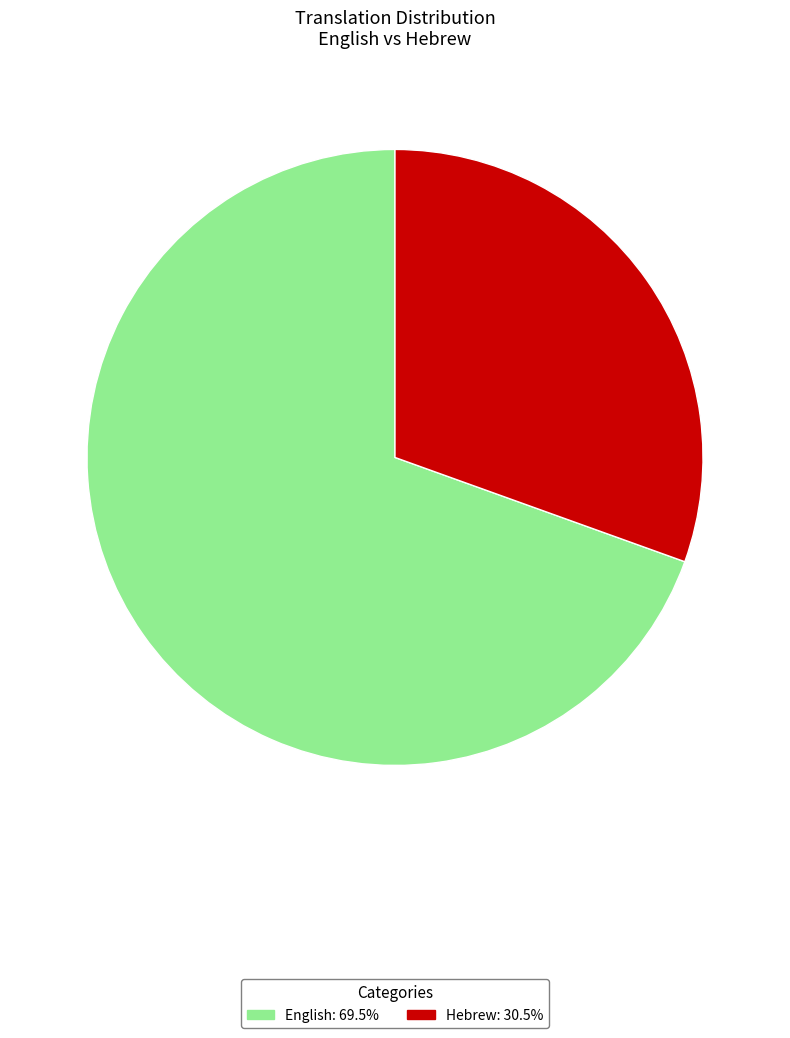

Which slice is the largest?

English